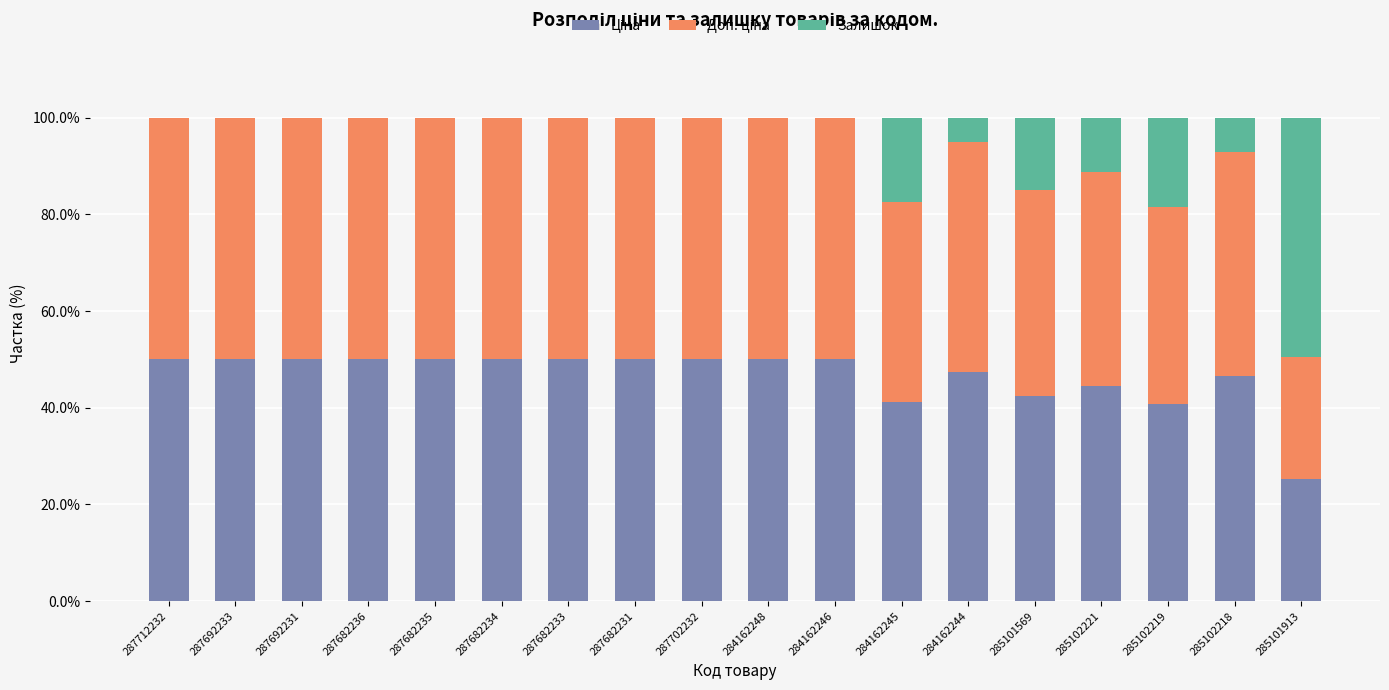

How many series are shown in this chart?

3